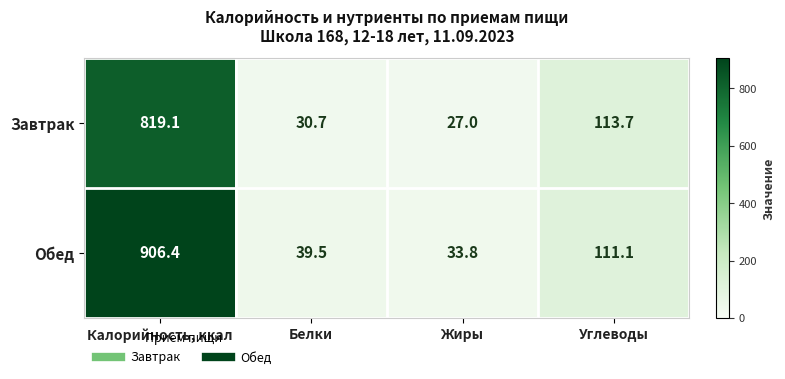

Rank the series by their average value, from highest to lowest.

Обед, Завтрак